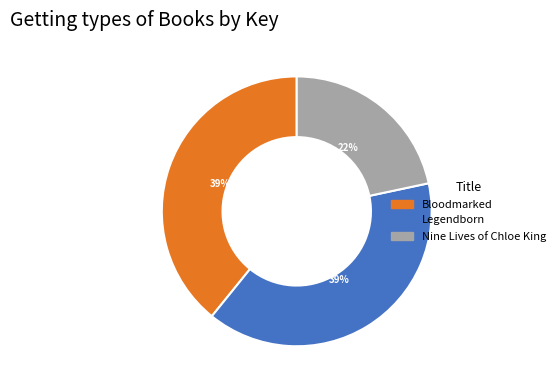

Combined, do Legendborn and Bloodmarked account for over 50%?

Yes